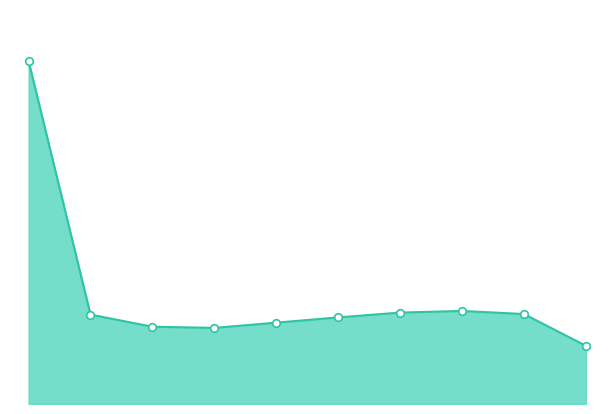

Which has a higher value, 6 or 2?

6